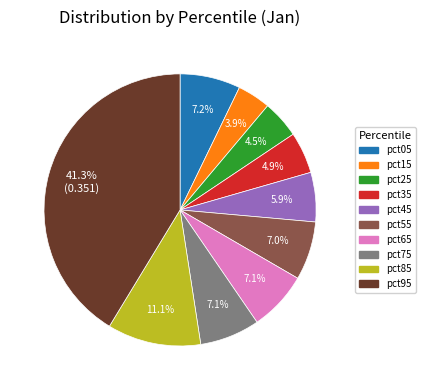

To the nearest percent, what portion does pct55 represent?

7%